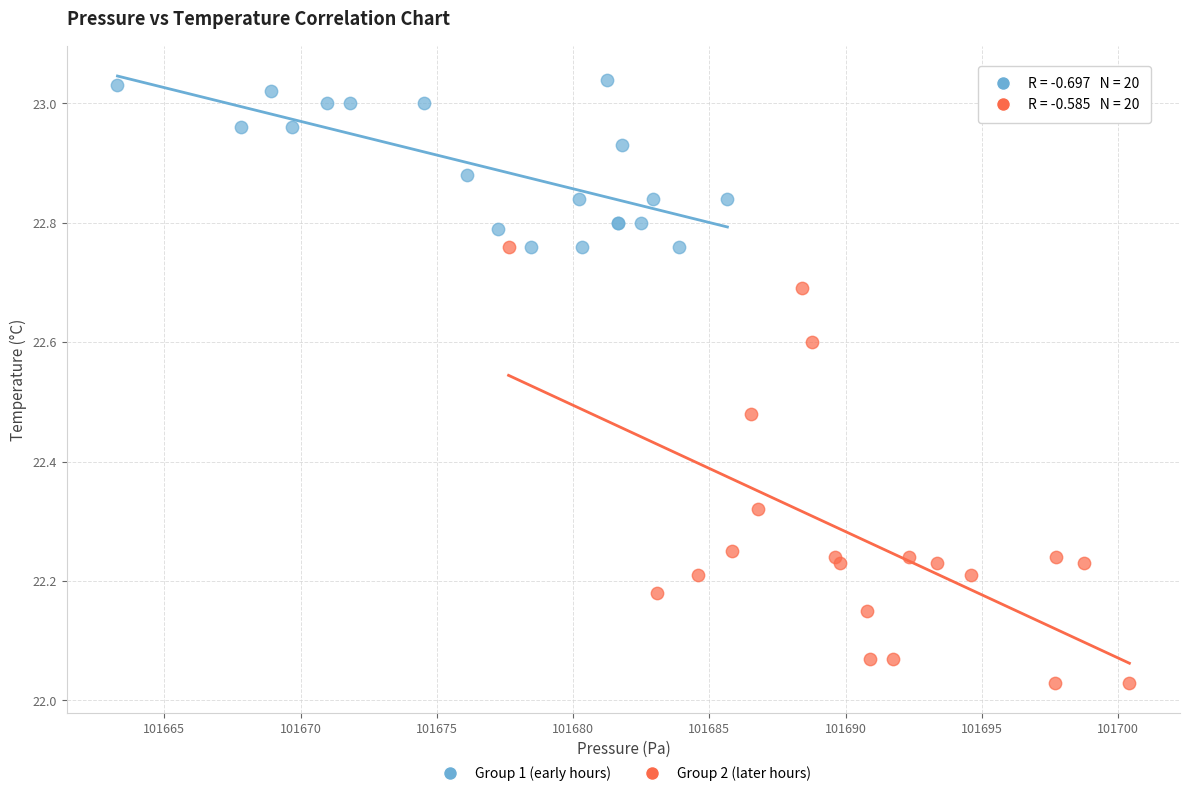

Which series contains the highest Y value?

Group 1 (early hours)